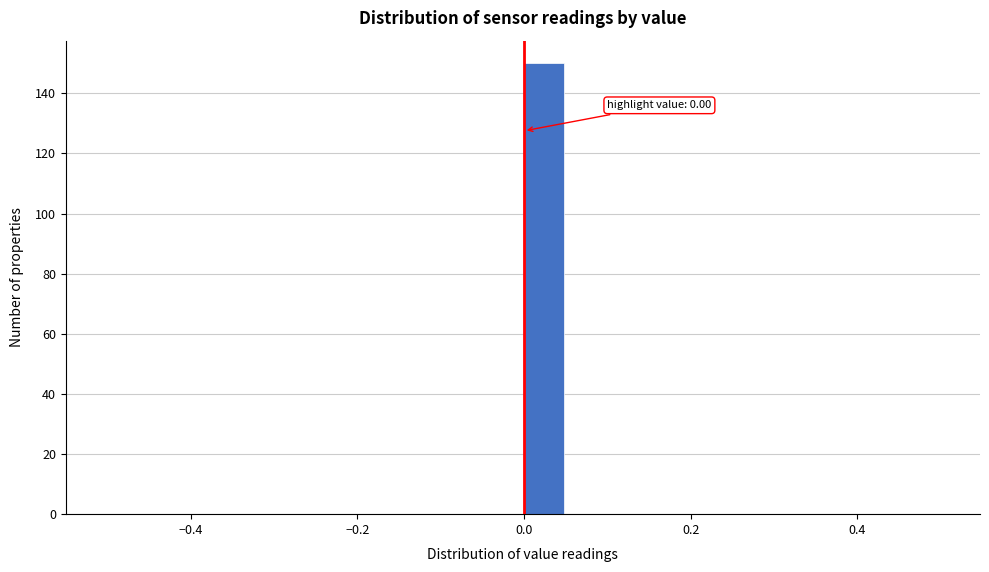

Read against the x-axis, roughly where is the centre of the tallest bar?

0.02